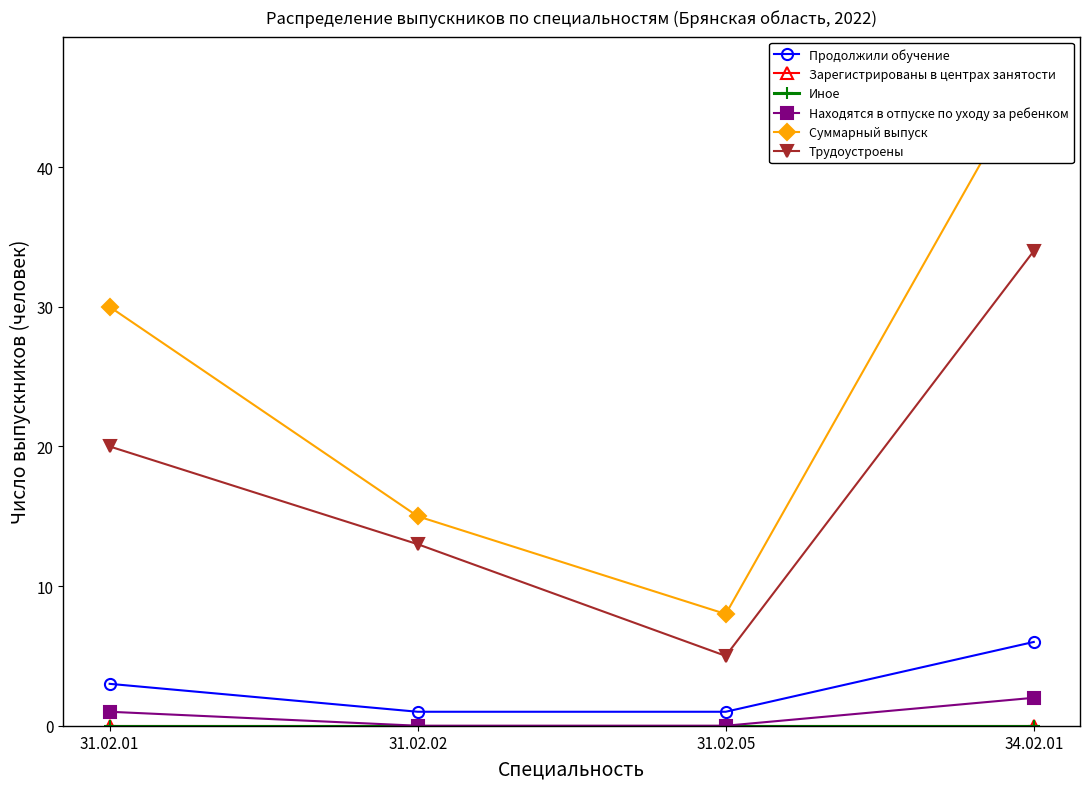

Which category has the highest value in the Находятся в отпуске по уходу за ребенком series?

34.02.01